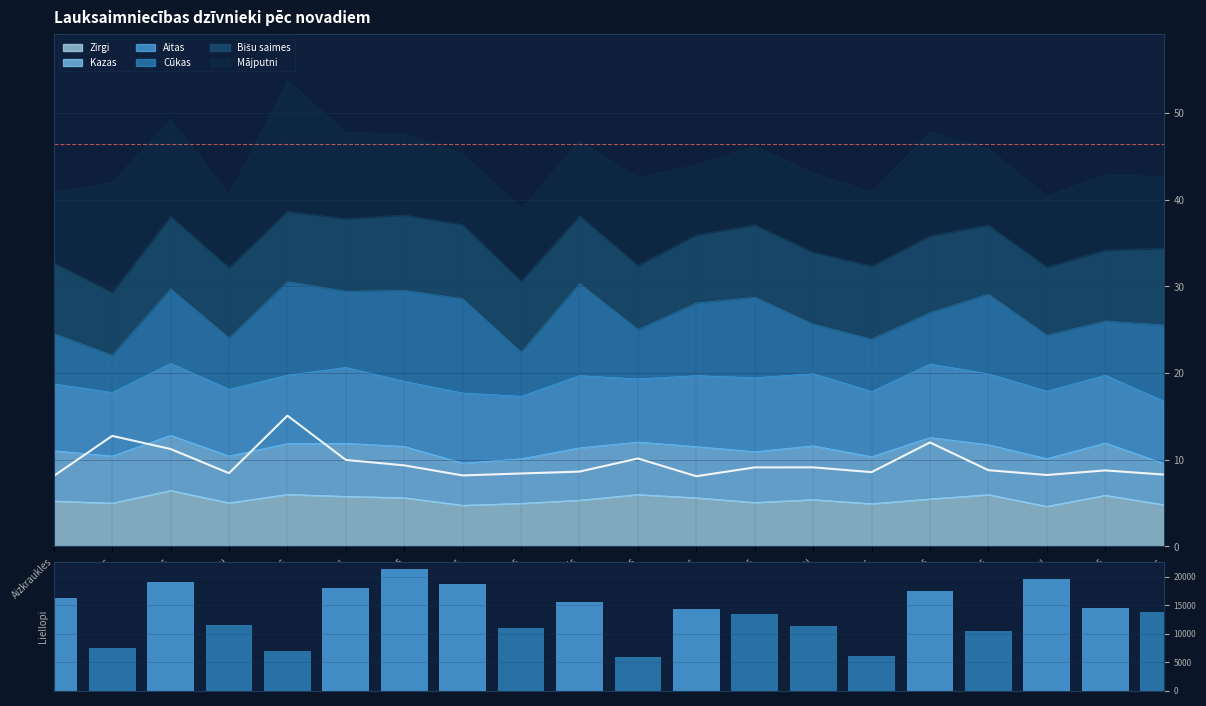

Which label corresponds to the largest value in the chart?

Dienvidkurzemes